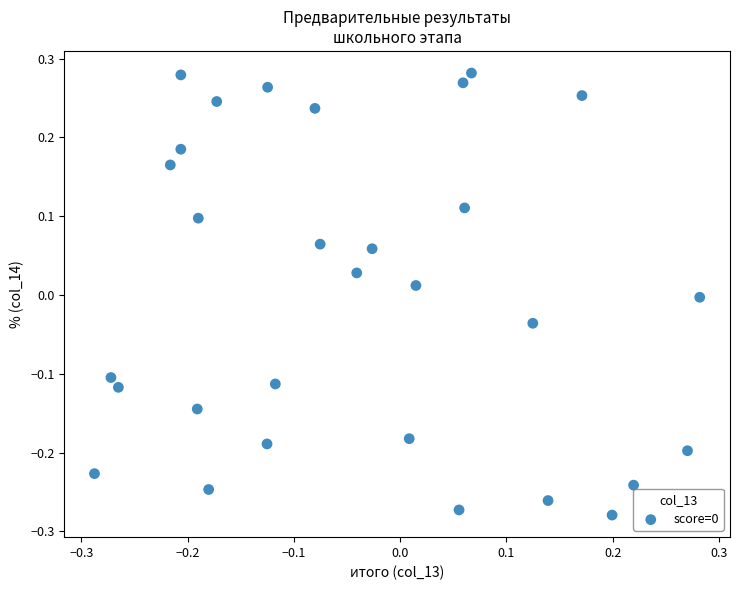

What is the range of X values (max minus min)?

0.6